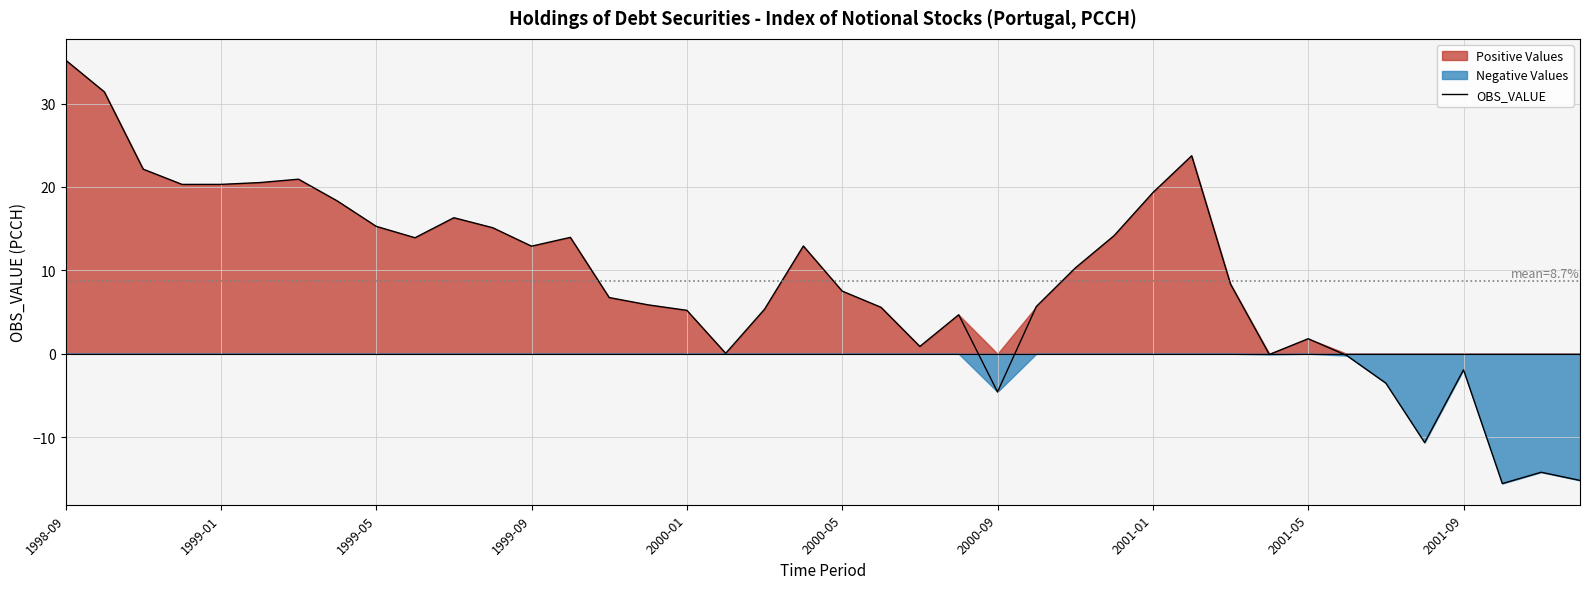

How many interior local peaks (higher than both neighbors) does the data have?

9